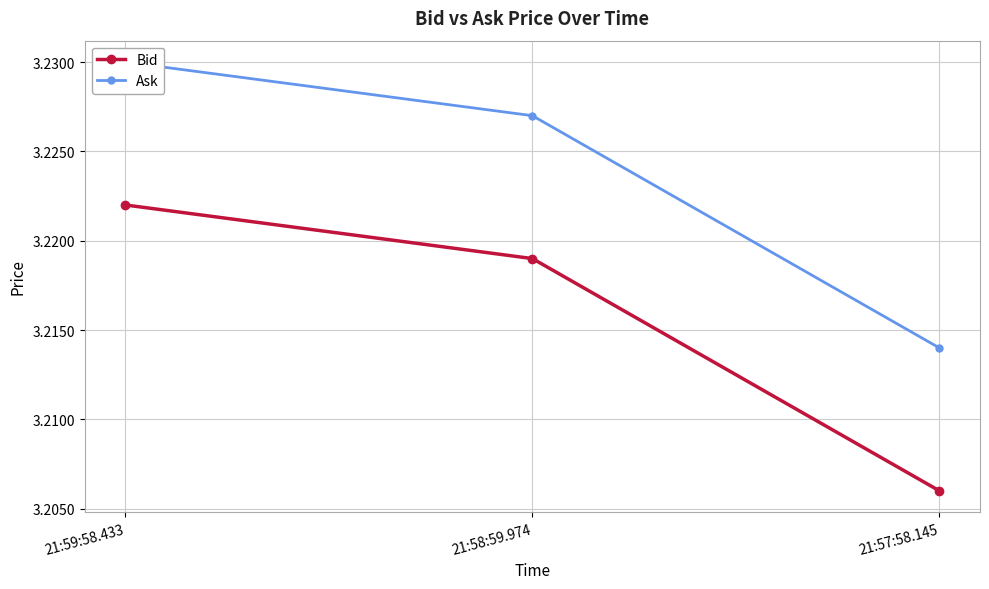

How many lines are shown in the chart?

2